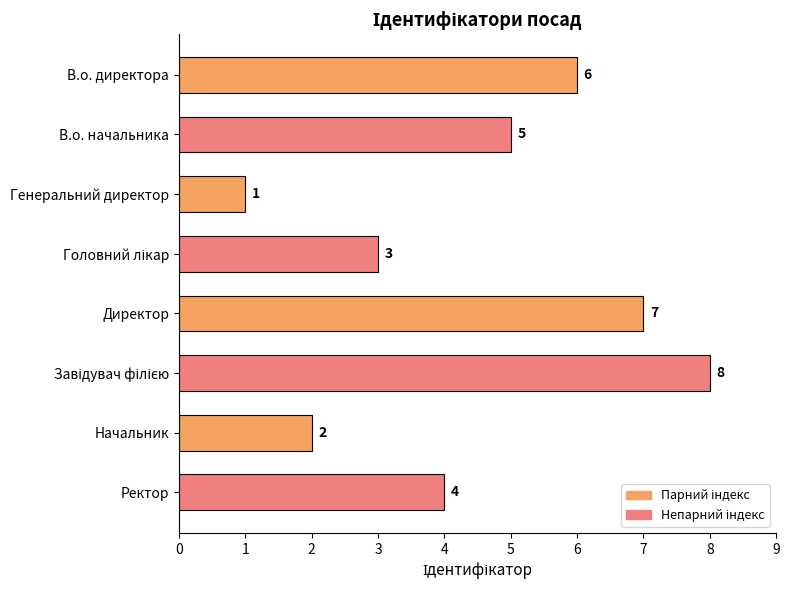

Count the number of categories in the chart.

8